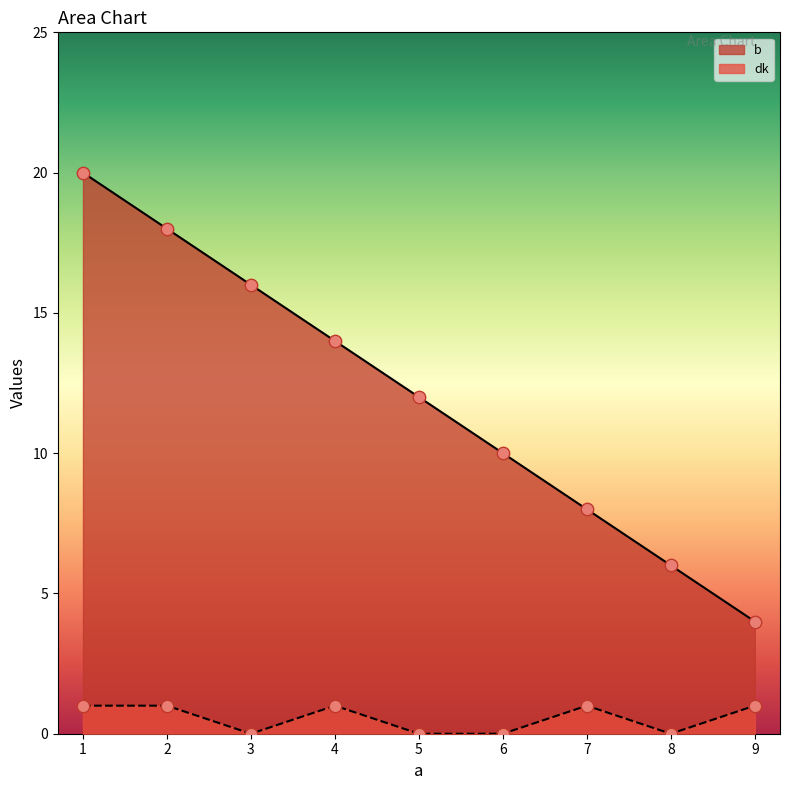

Which series contains the highest Y value?

b